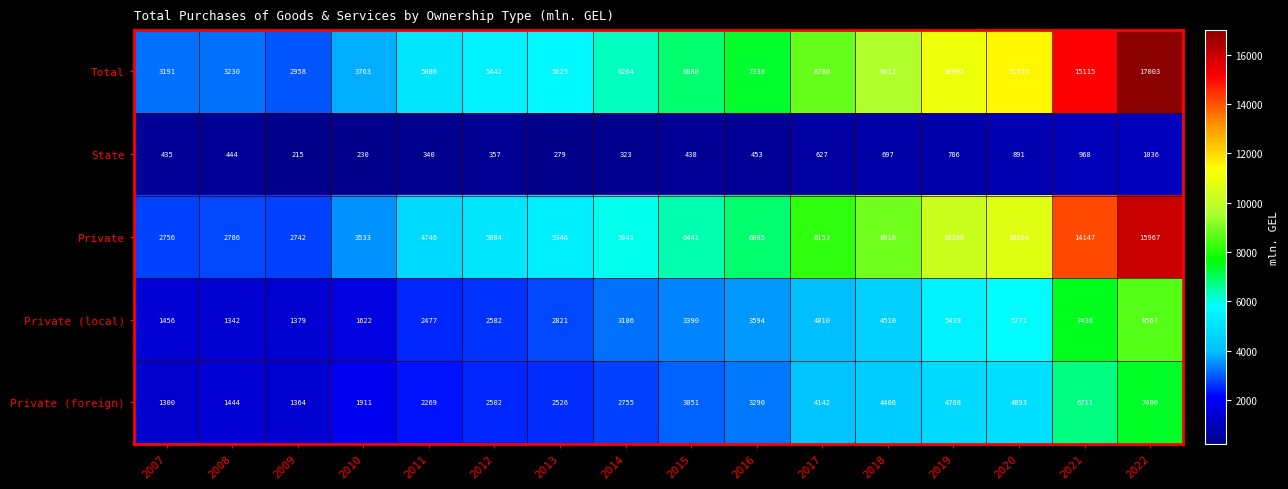

Rank the series at 2009 from highest to lowest value.

Total, Private, Private (local), Private (foreign), State